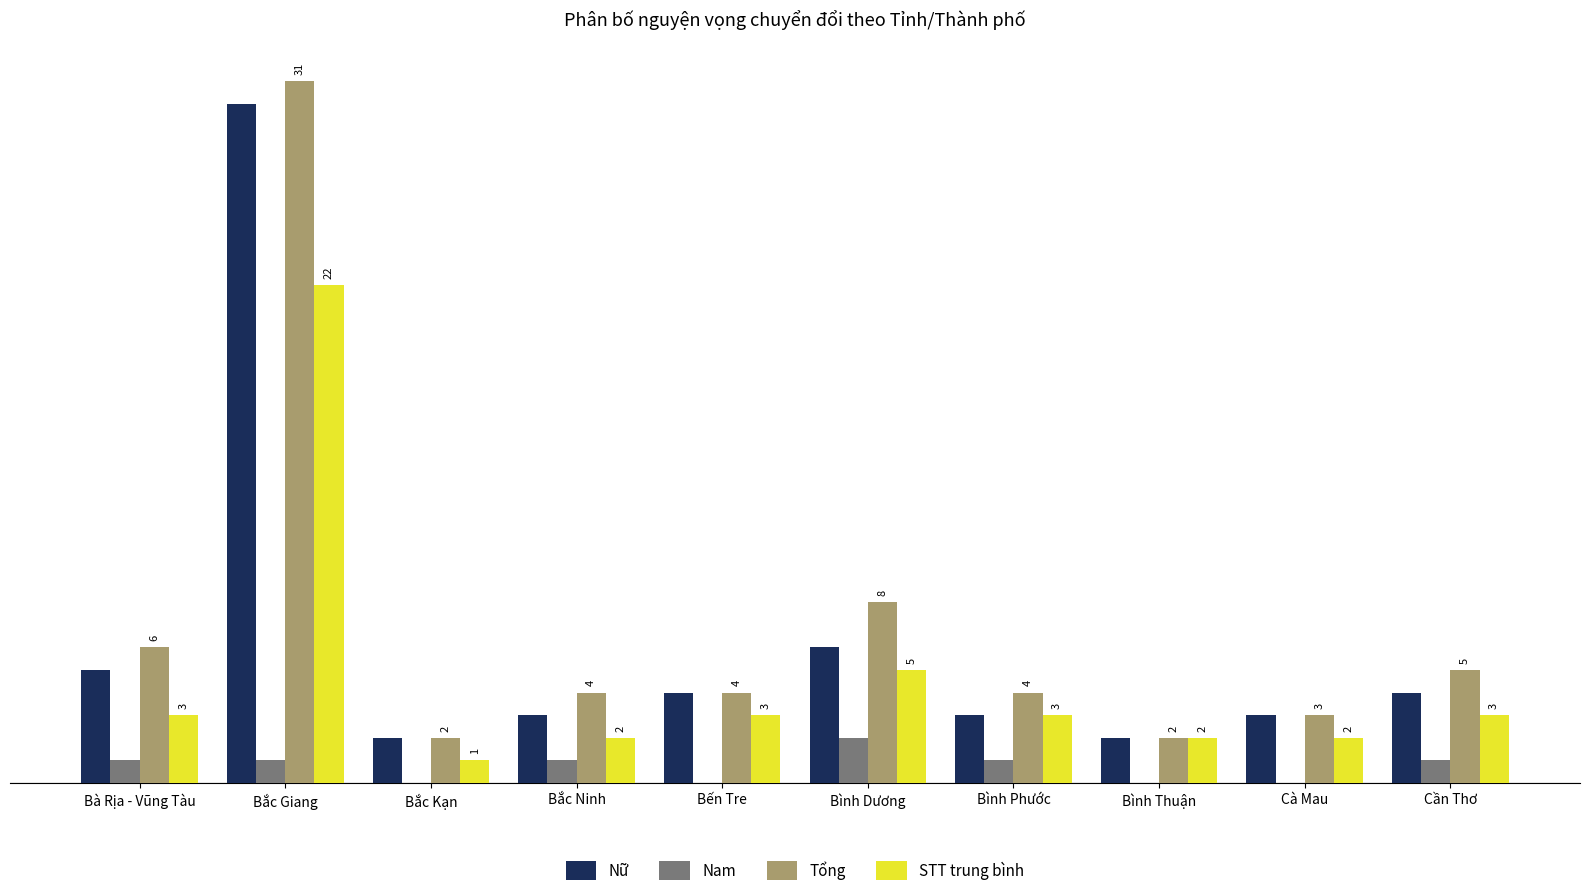

Where does the Nữ series first go above 4?

Bà Rịa - Vũng Tàu